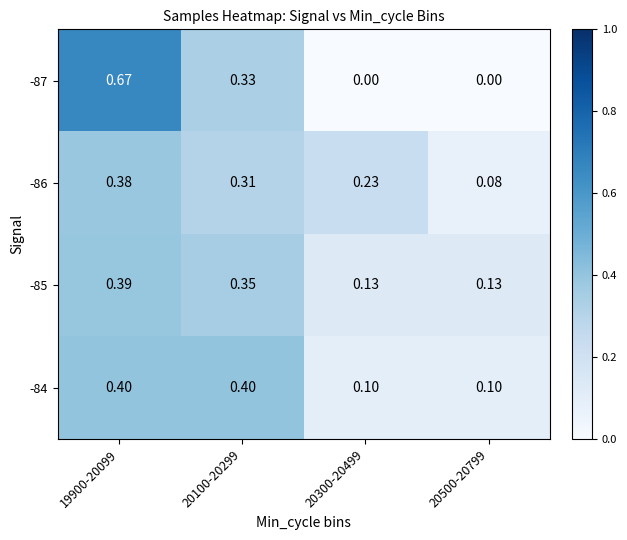

Is the value of -86 at 20300-20499 greater than the value of -85 at 19900-20099?

No